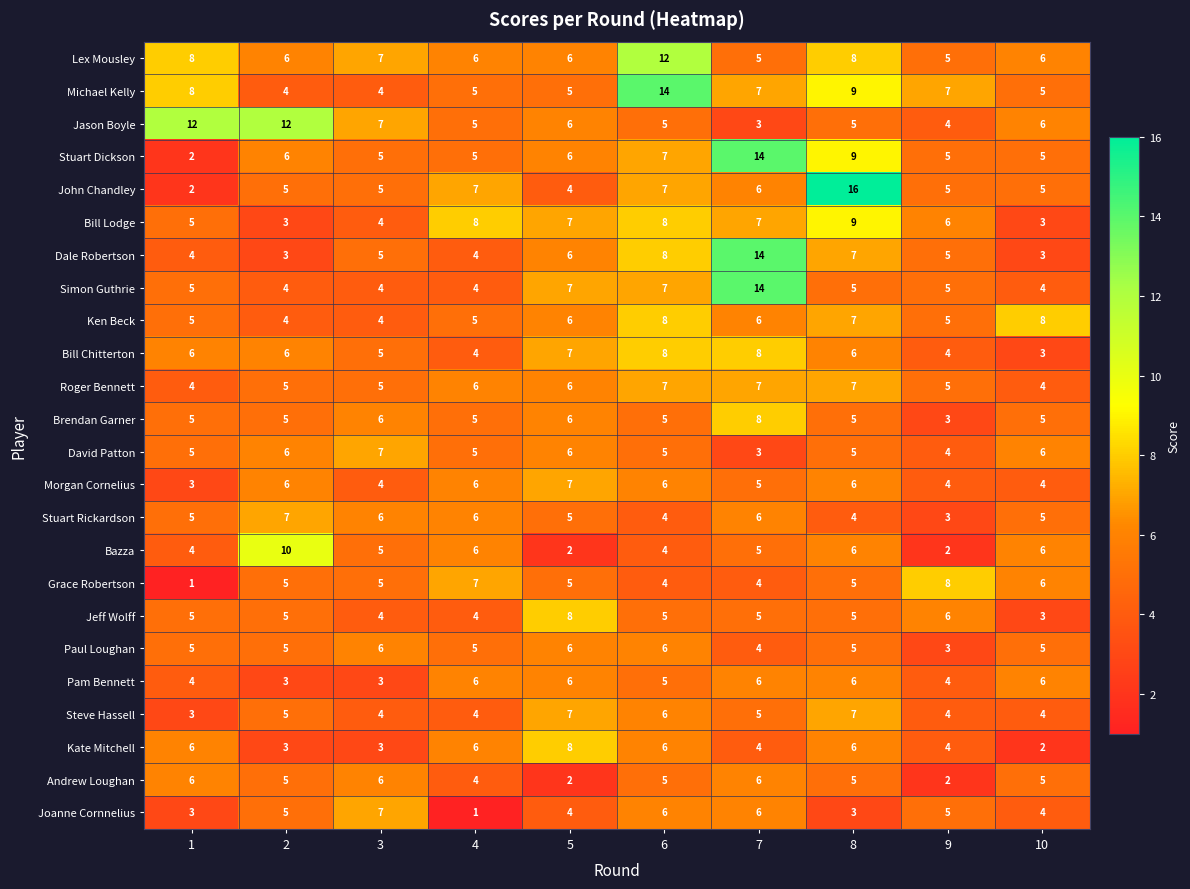

What is the greatest value displayed?

16